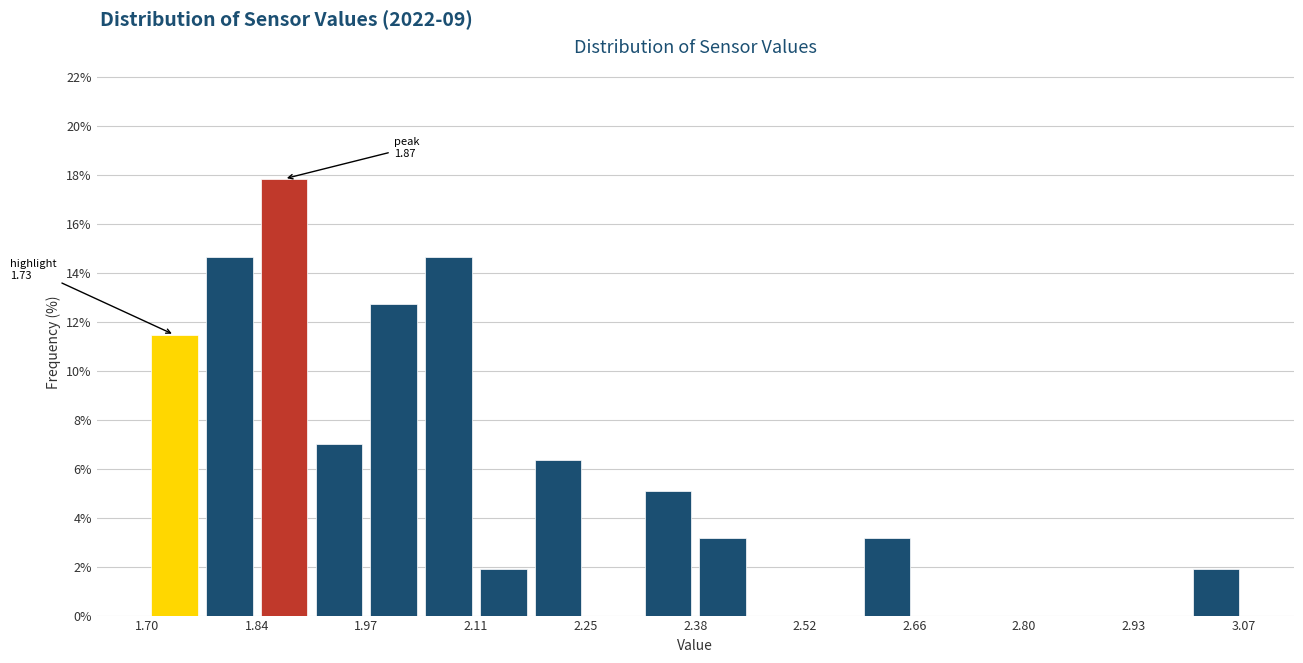

Read against the x-axis, roughly where is the centre of the tallest bar?

1.88